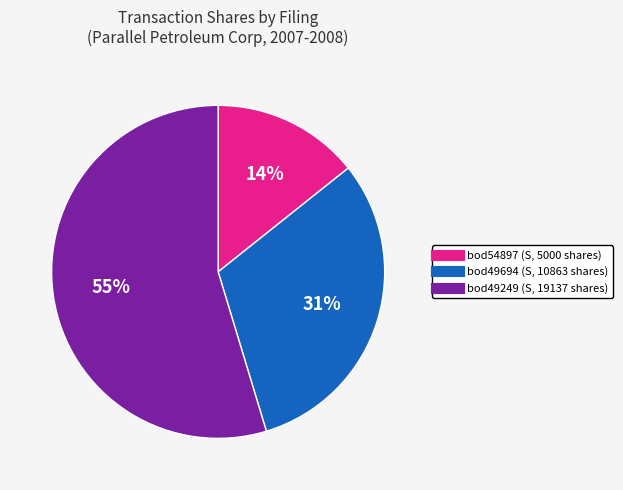

How many segments does this pie chart have?

3